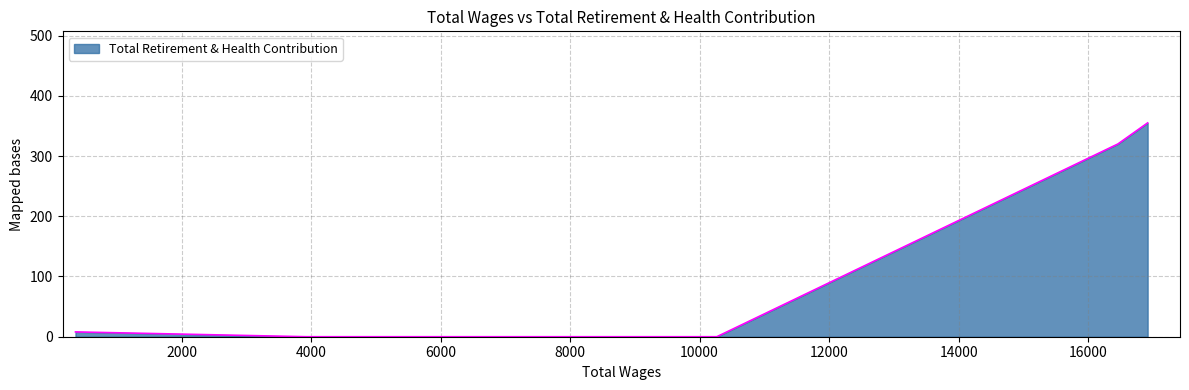

What is the average value?

85